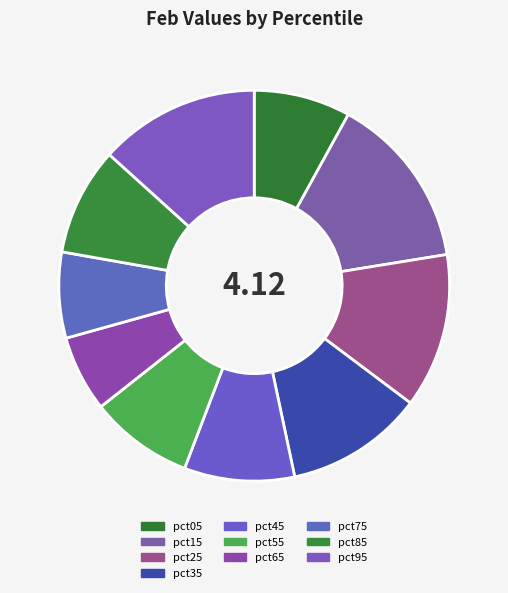

Combined, do pct85 and pct45 account for over 50%?

No